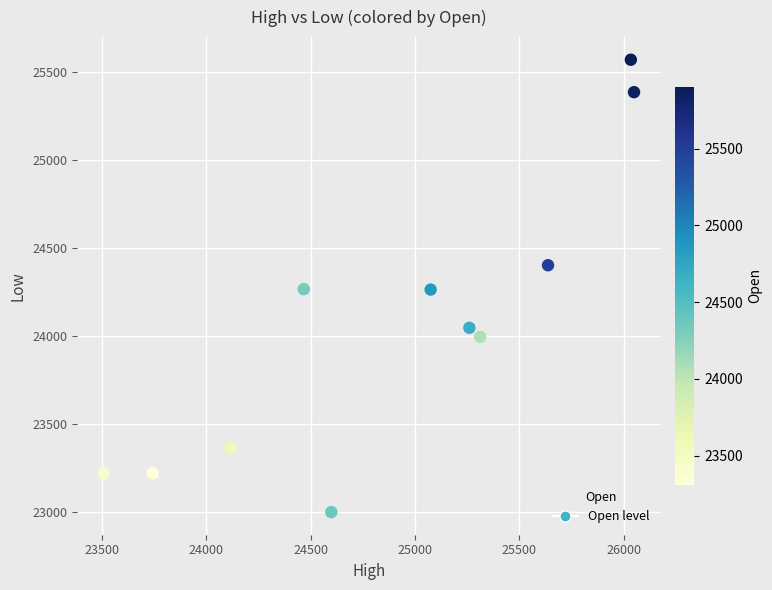

What is the average X value?

24891.1